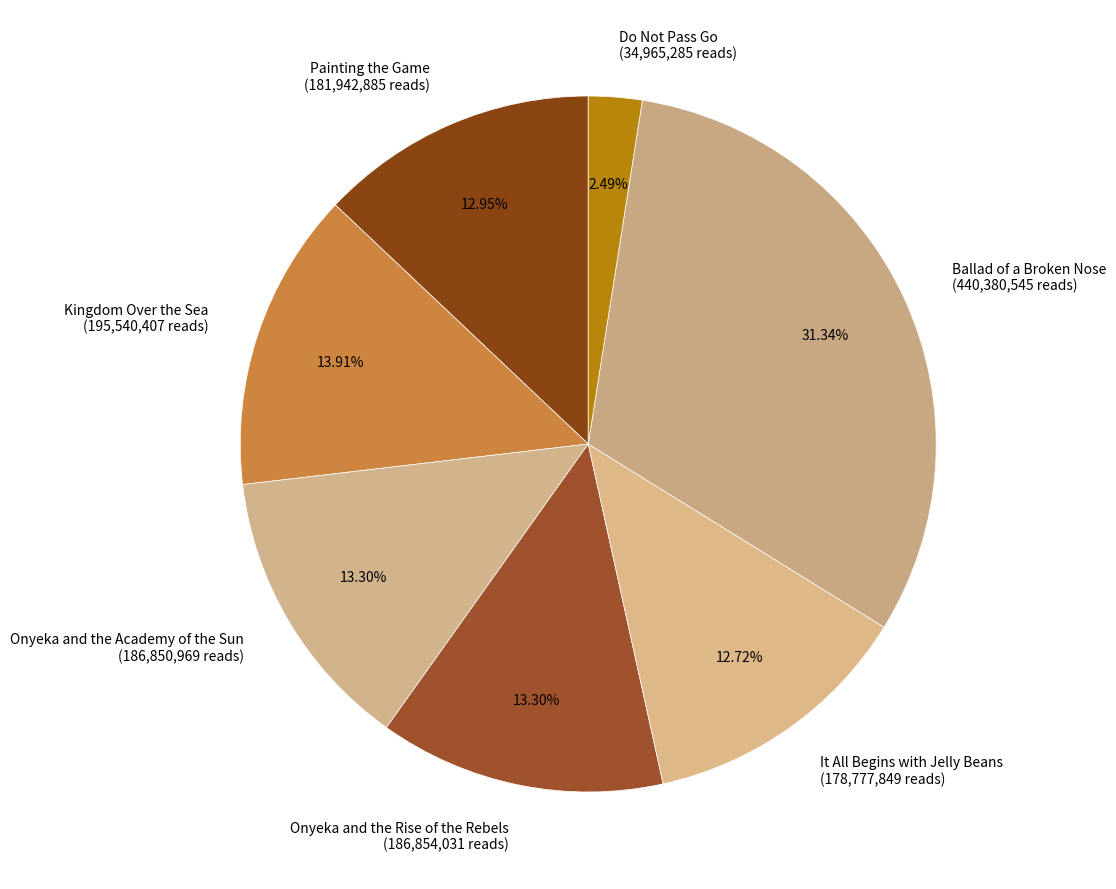

Which category has the smallest portion of the pie?

Do Not Pass Go